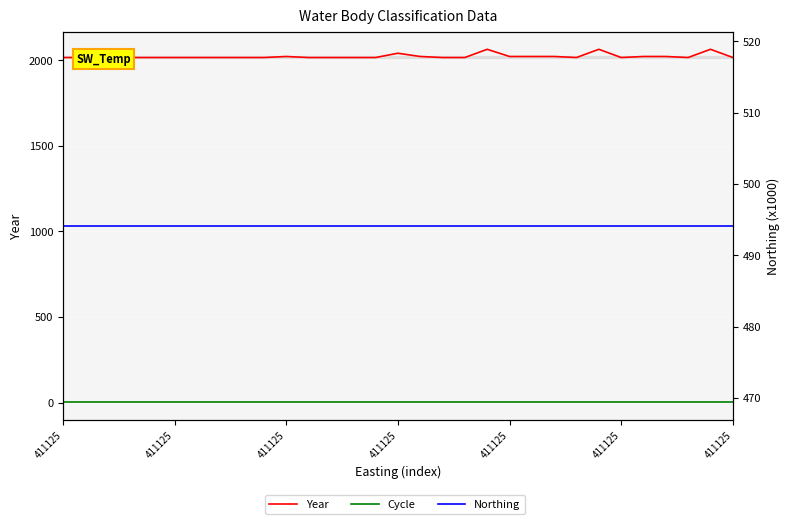

Is it true that Year equals 2015.0 at 12?

True